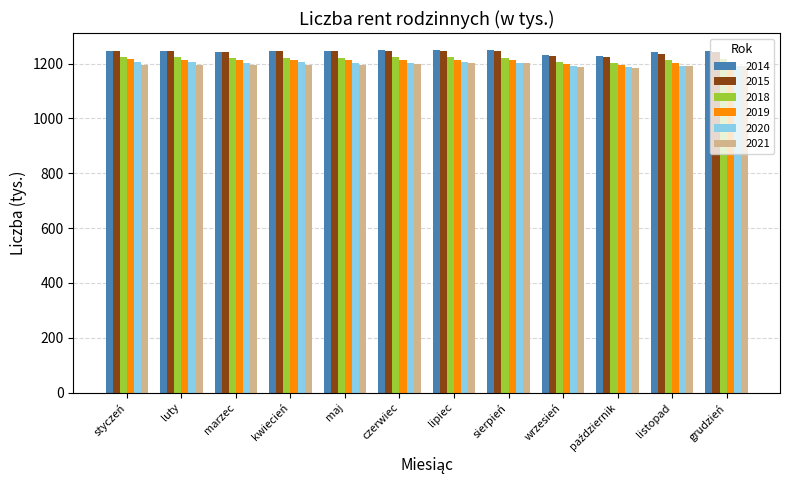

How many bars are there in total?

72